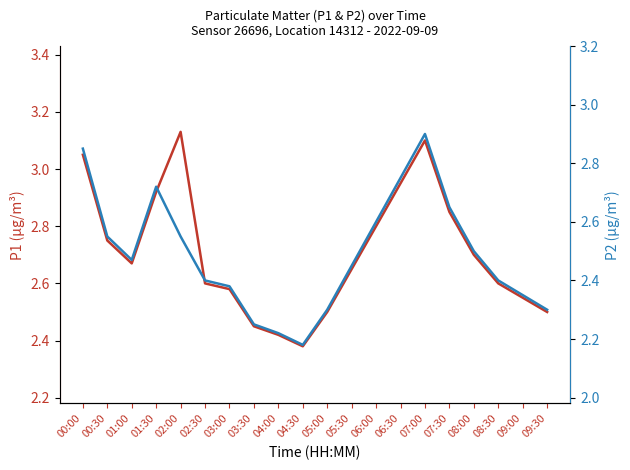

At which label does P2 reach its minimum?

04:30